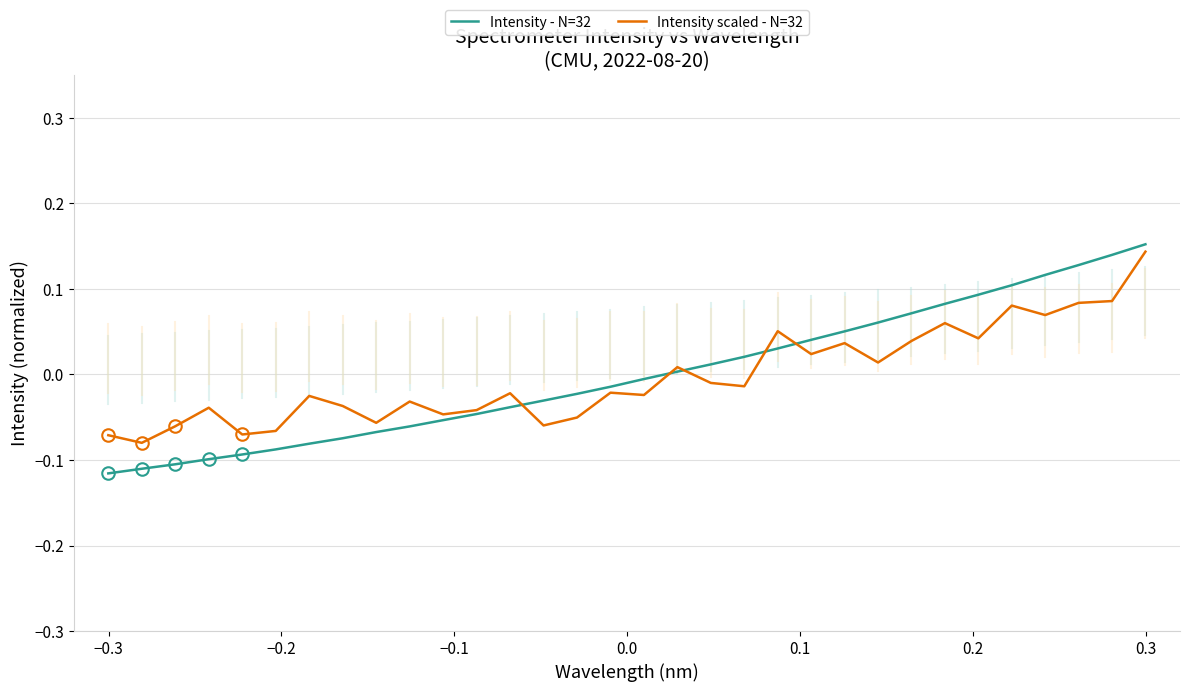

How many negative values does the Intensity - N=32 series have?

17